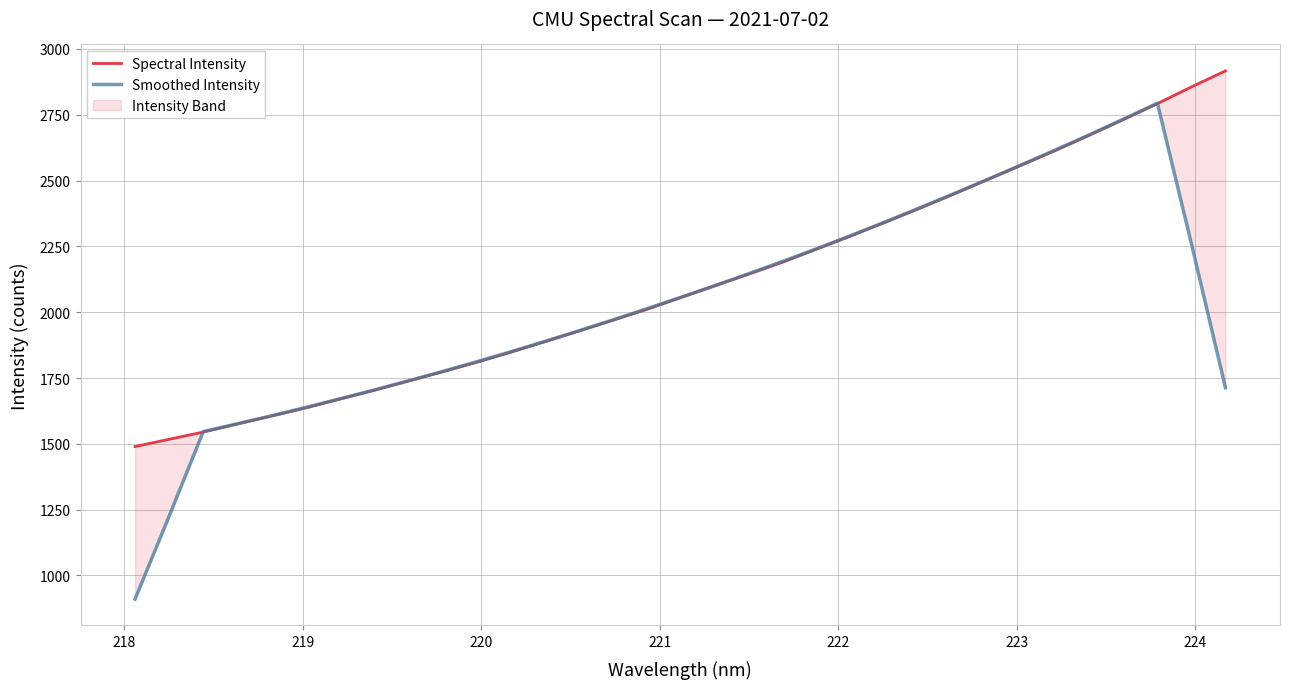

What is the value of the Smoothed Intensity point at the 29th from the left?

2673.8